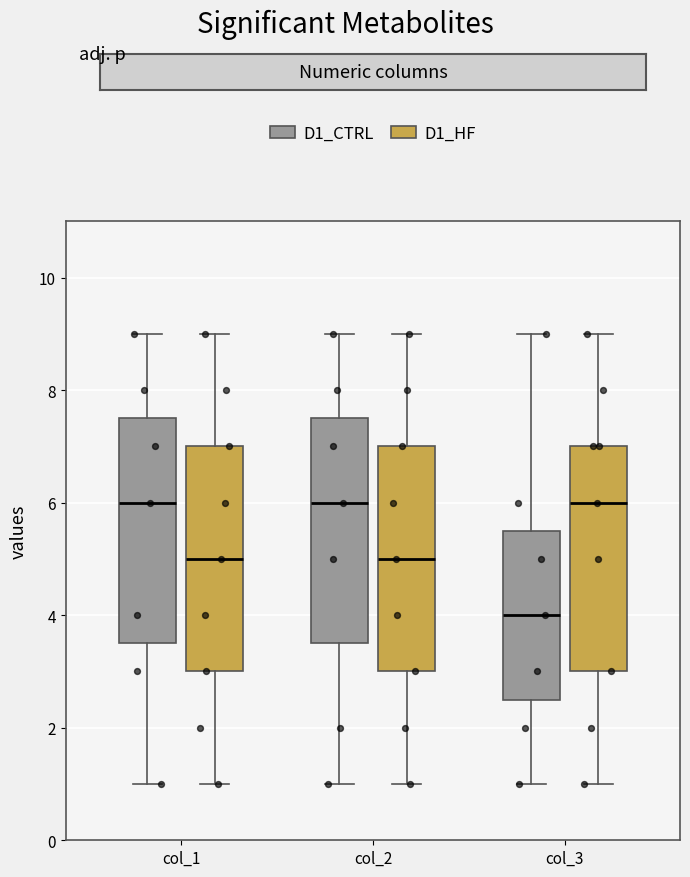

Reading left to right, transcribe this box plot: for each box, give where its median line is, the range the box spans, and where its two whiskers end, as read against the y-axis. The values are not printed on the chart, so give them approximately, as read against the axis.

col_1 (D1_CTRL): median 6.0, box 3.6 to 7.6, whiskers 1.0 to 9.0
col_1 (D1_HF): median 5.0, box 3.0 to 7.0, whiskers 1.0 to 9.0
col_2 (D1_CTRL): median 6.0, box 3.6 to 7.6, whiskers 1.0 to 9.0
col_2 (D1_HF): median 5.0, box 3.0 to 7.0, whiskers 1.0 to 9.0
col_3 (D1_CTRL): median 4.0, box 2.6 to 5.6, whiskers 1.0 to 9.0
col_3 (D1_HF): median 6.0, box 3.0 to 7.0, whiskers 1.0 to 9.0